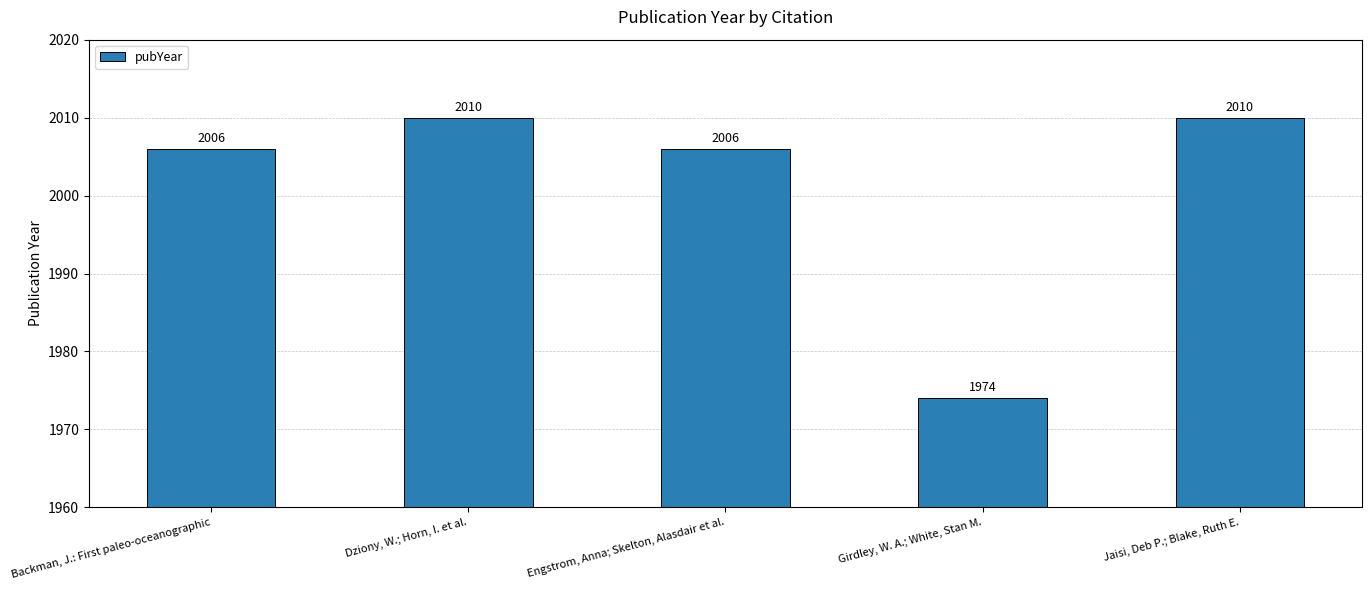

At which category does the chart reach its minimum across all series?

Girdley, W. A.; White, Stan M.